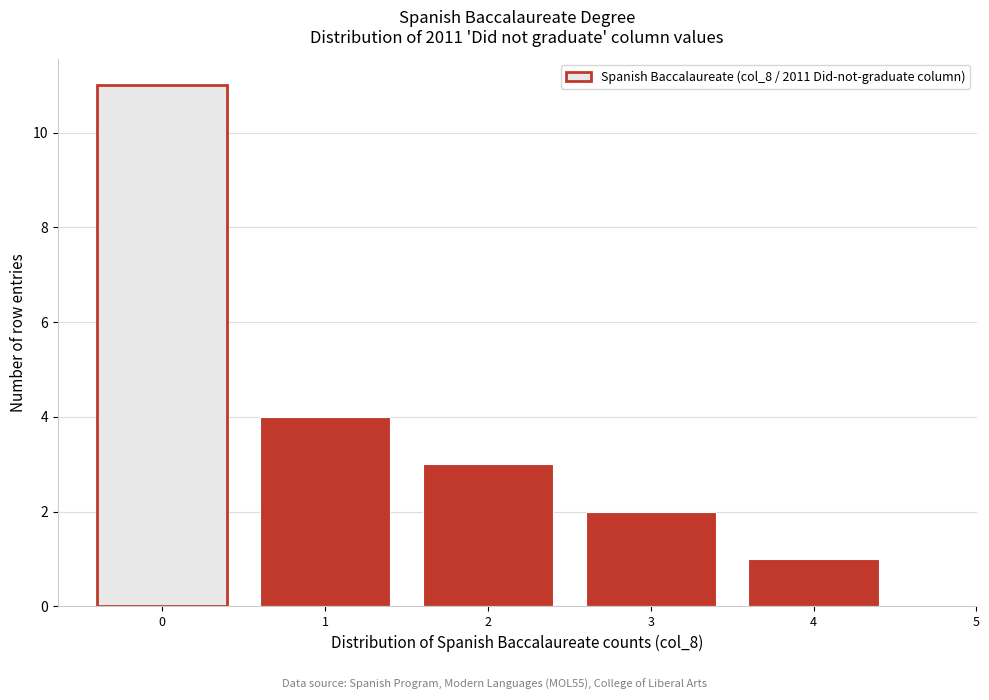

Reading left to right, list every bar in this chart as the range it spans on the x-axis followed by its height. The values are not printed on the chart, so give them approximately, as read against the axis.

-0.5 to 0.5: 11
0.5 to 1.5: 4
1.5 to 2.5: 3
2.5 to 3.5: 2
3.5 to 4.5: 1